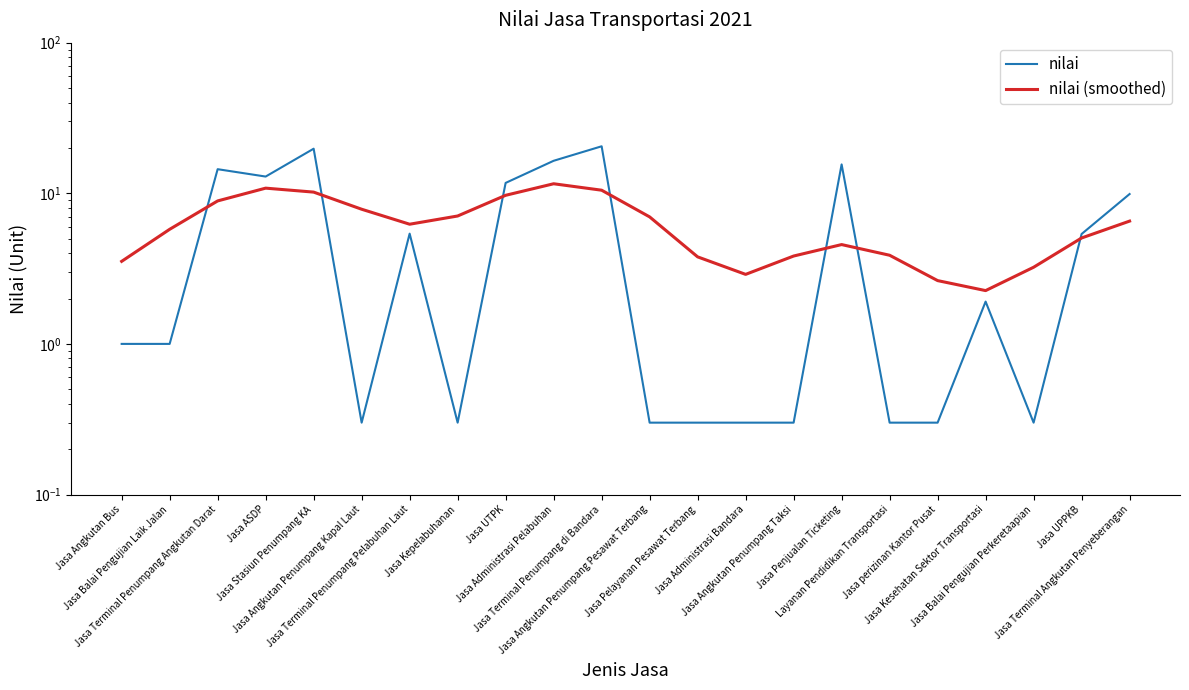

At which label does nilai (smoothed) reach its minimum?

Jasa Kesehatan Sektor Transportasi